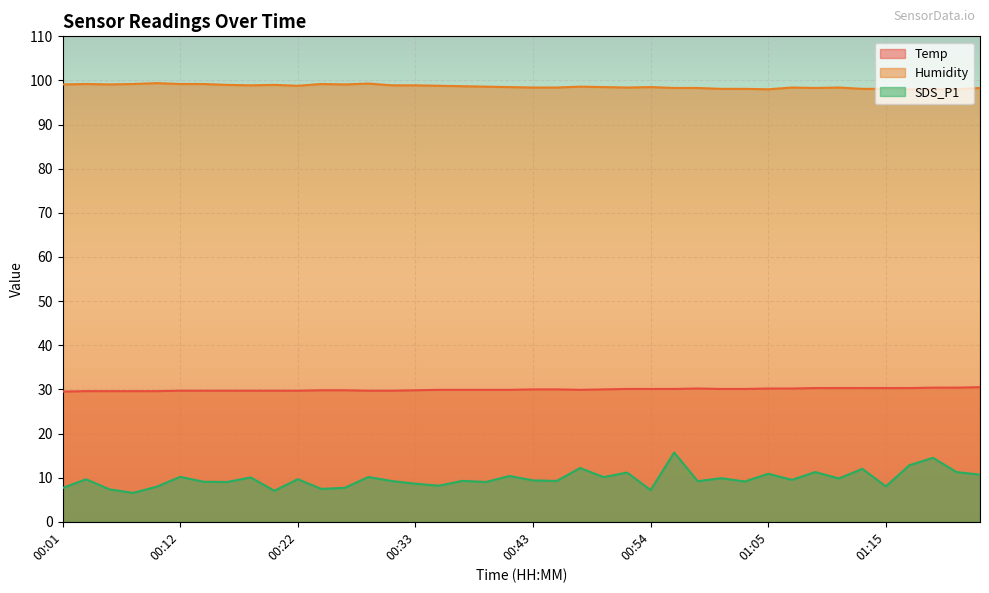

What value does the SDS_P1 series have at 00:56?

15.7